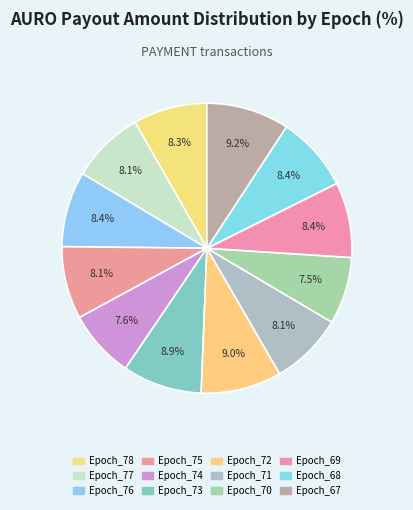

Between Epoch_70 and Epoch_68, which is larger?

Epoch_68